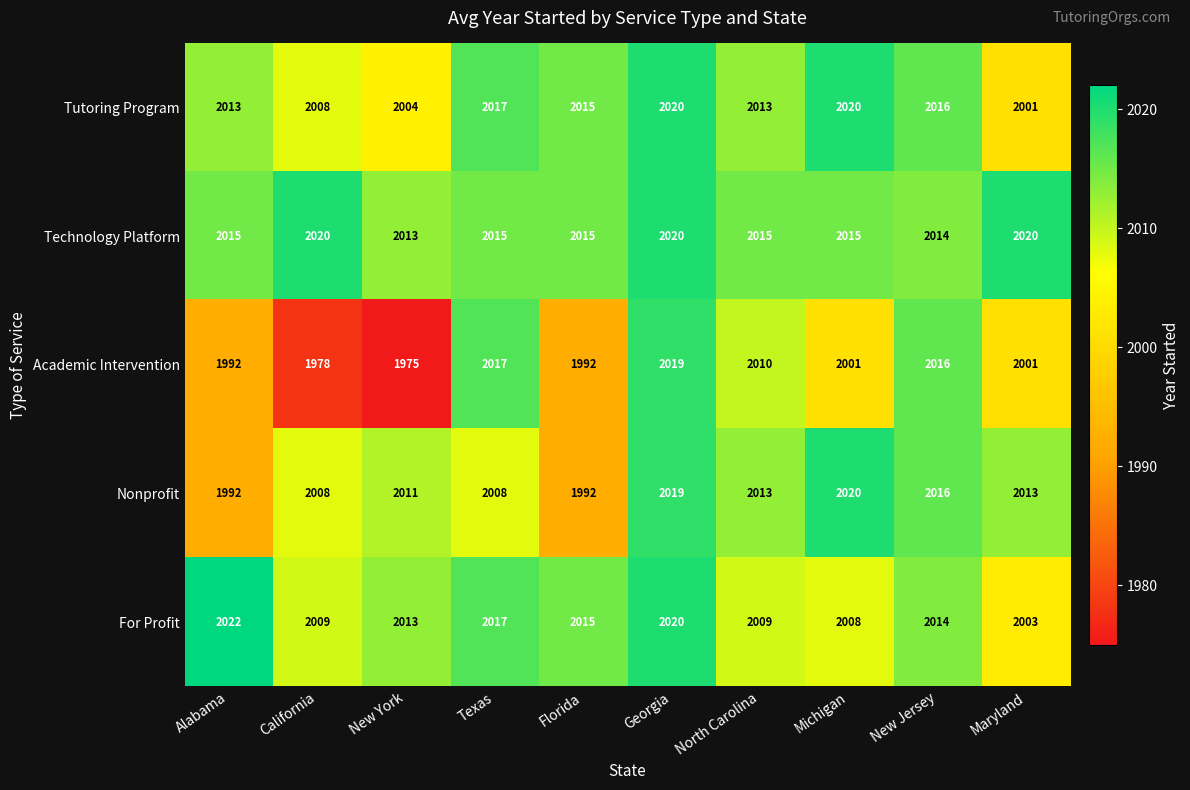

Between California and North Carolina, which series saw the biggest shift?

Academic Intervention